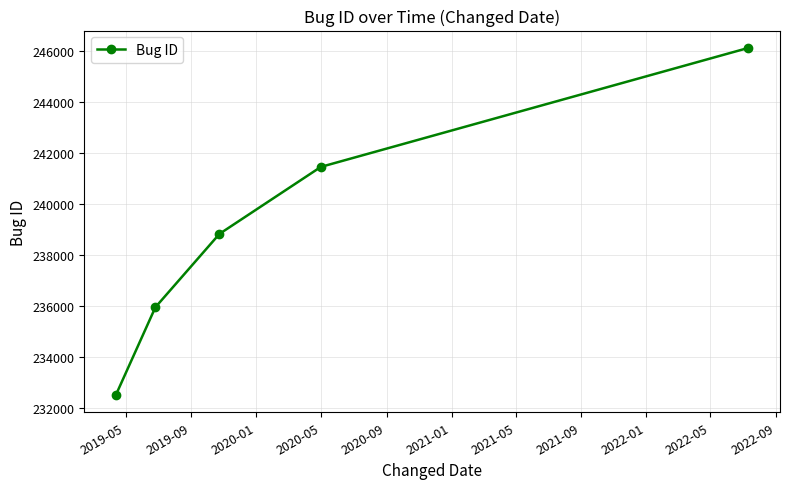

What is the greatest value displayed?

246106